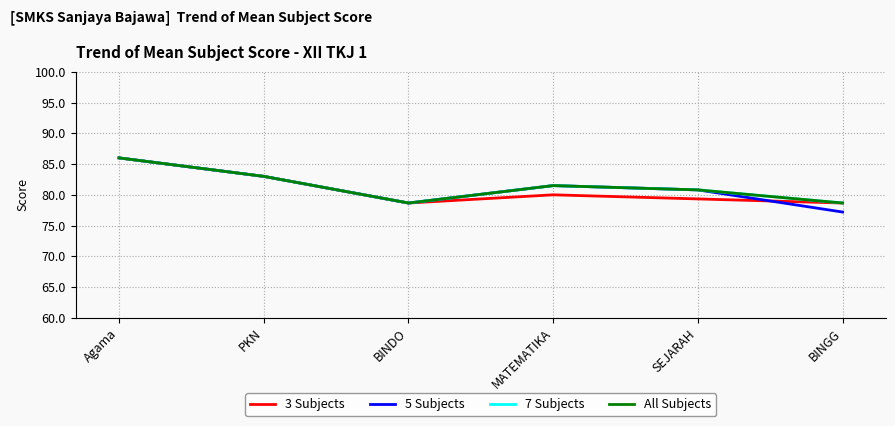

True or false: 3 Subjects and 7 Subjects intersect in this chart.

False